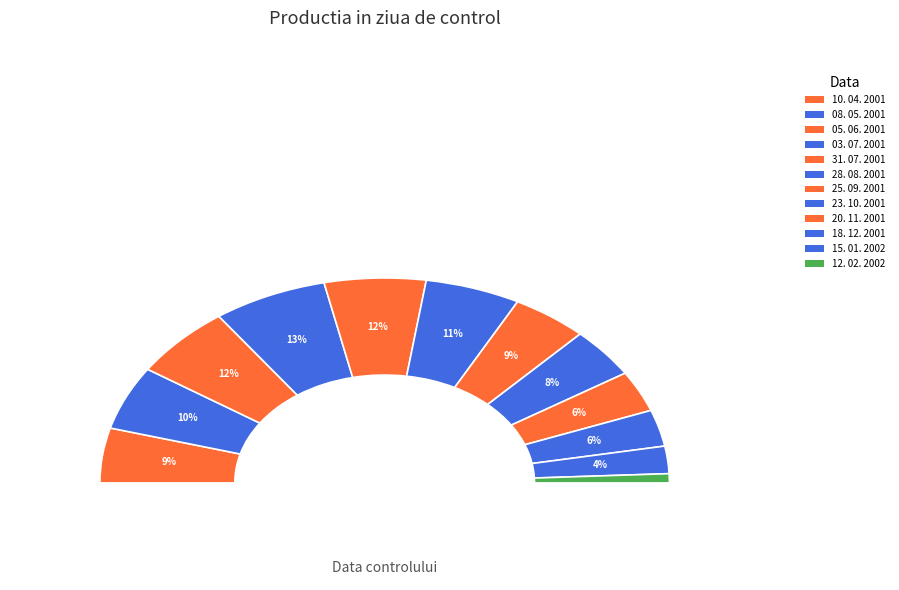

To the nearest percent, what is the difference between the 05. 06. 2001 and 18. 12. 2001 slice percentages?

6%